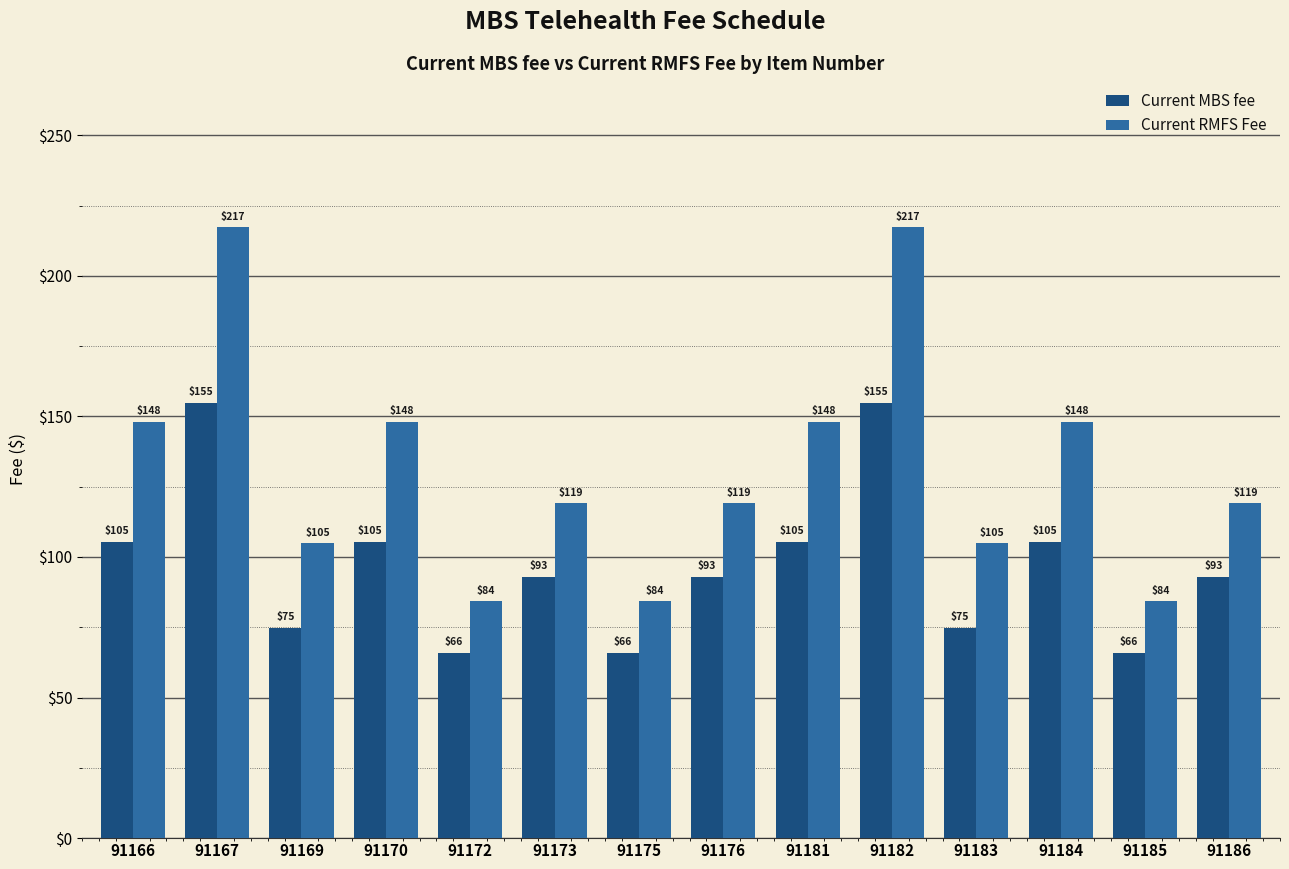

Which series has the widest spread of values?

Current RMFS Fee